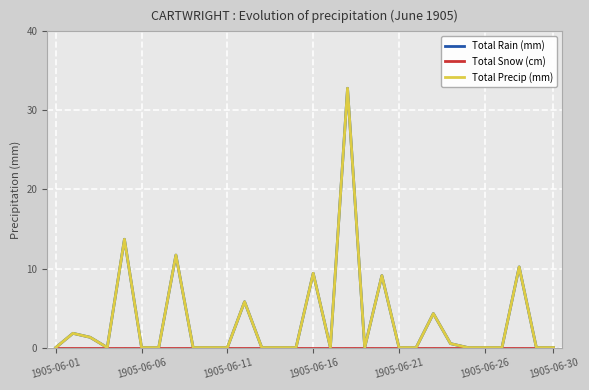

At which label is Total Snow (cm) closest to 0?

1905-06-01